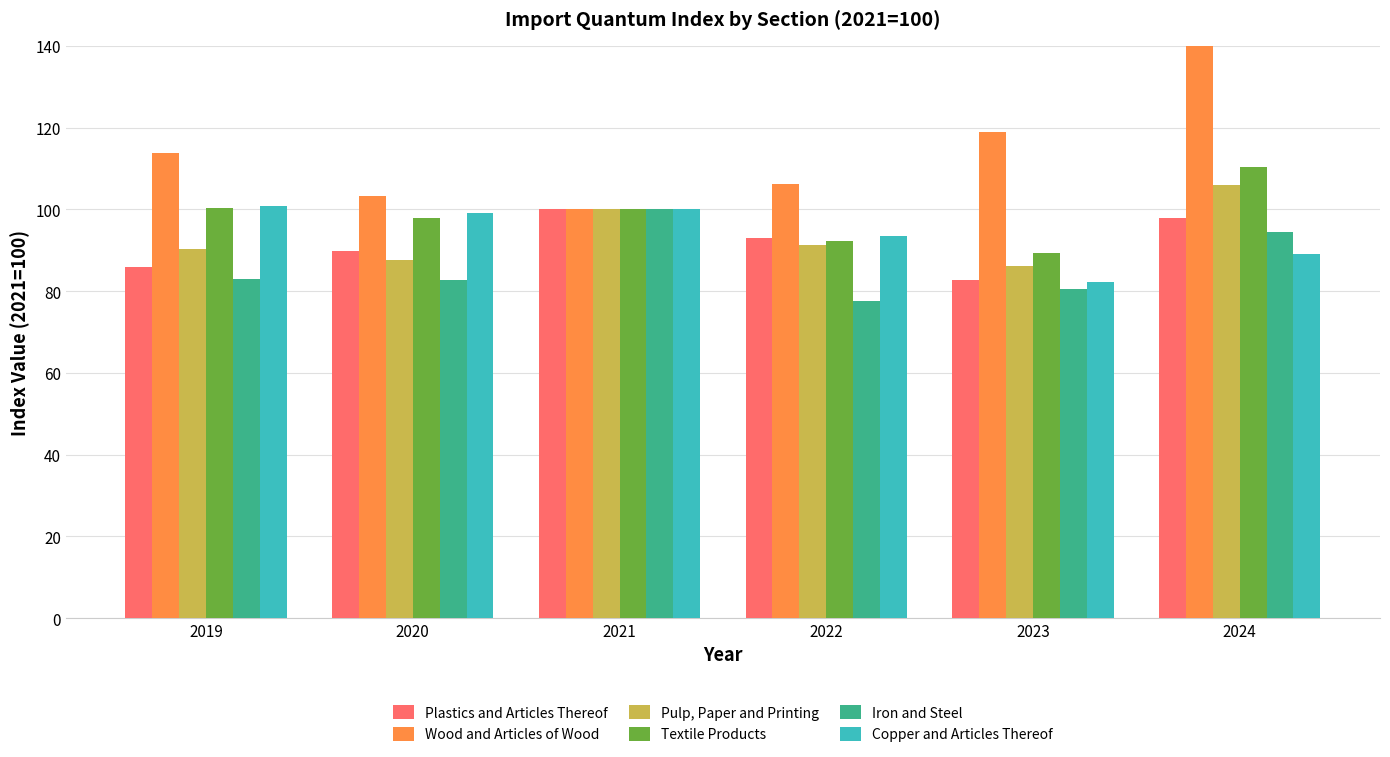

What is the difference between the Textile Products values at 2023 and 2024?

20.9